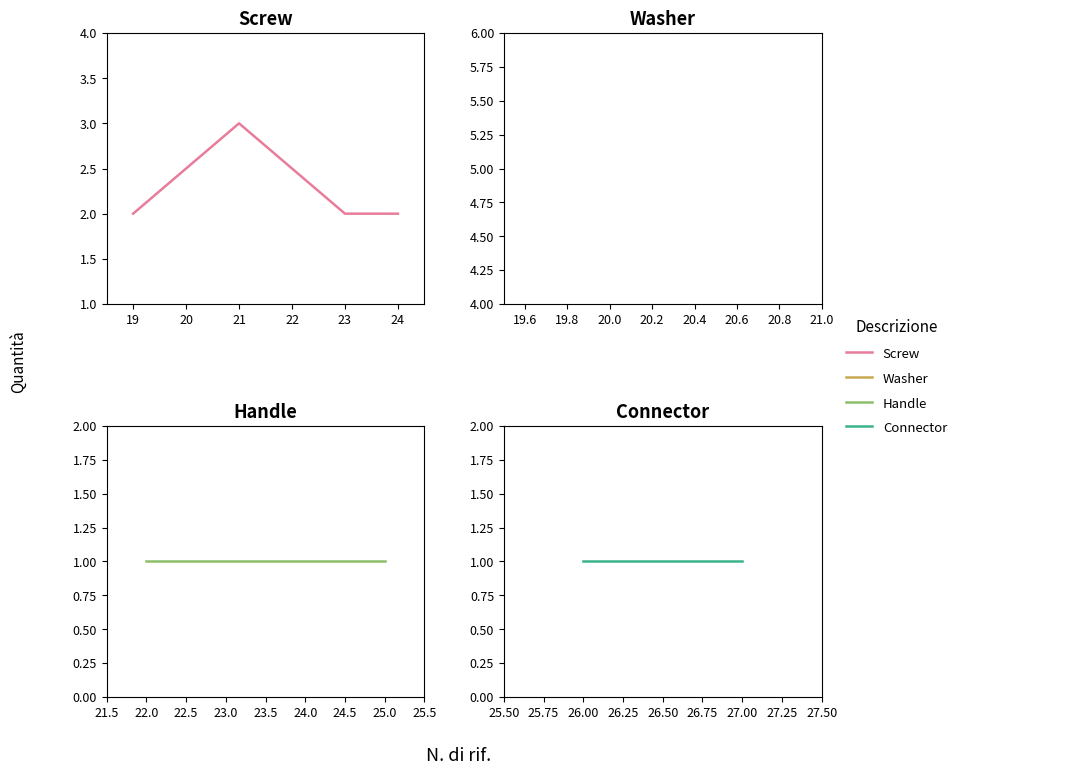

What value does the data have at 21?

3